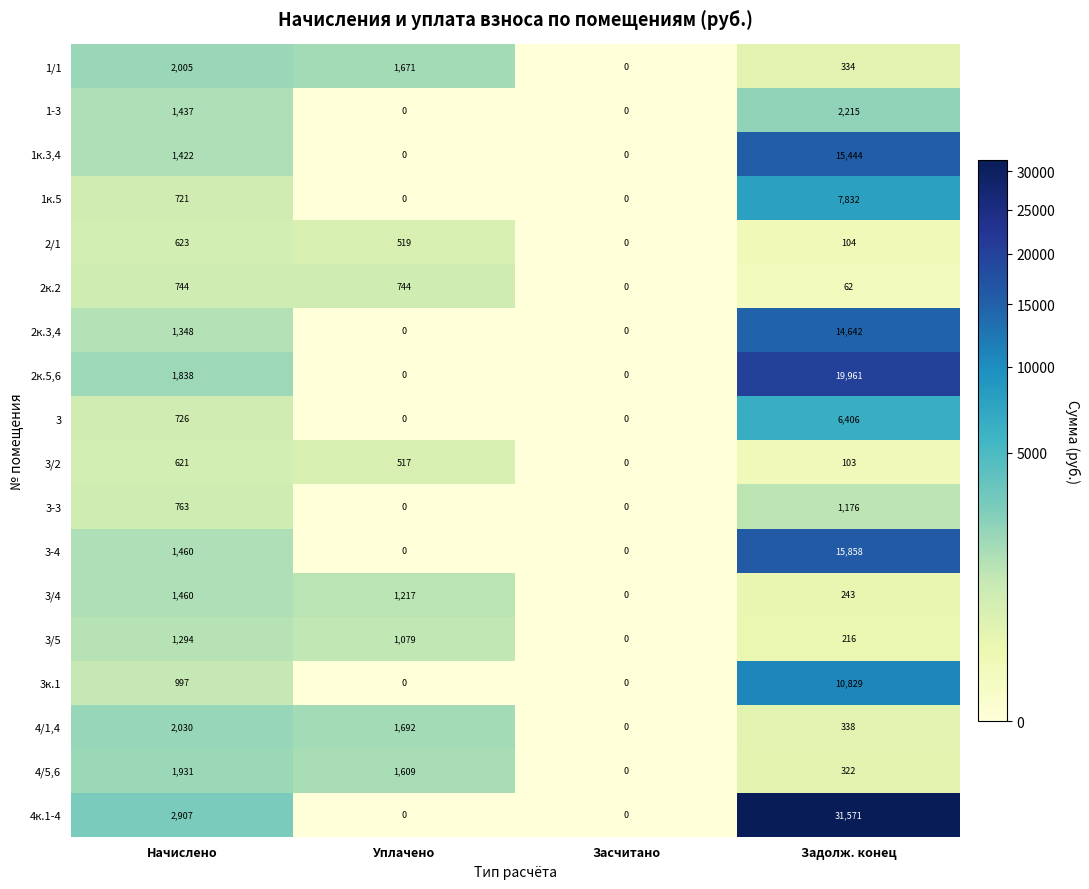

The value of 1к.3,4 at Начислено is 611. True or false?

False